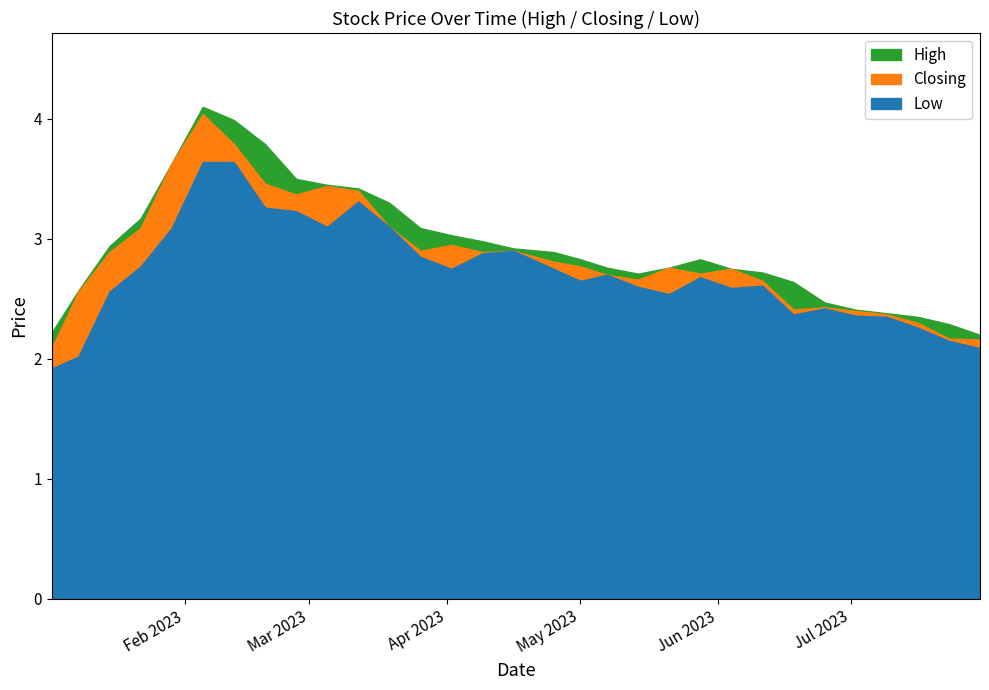

What is the difference between the maximum and second lowest values in the Low series?

1.6